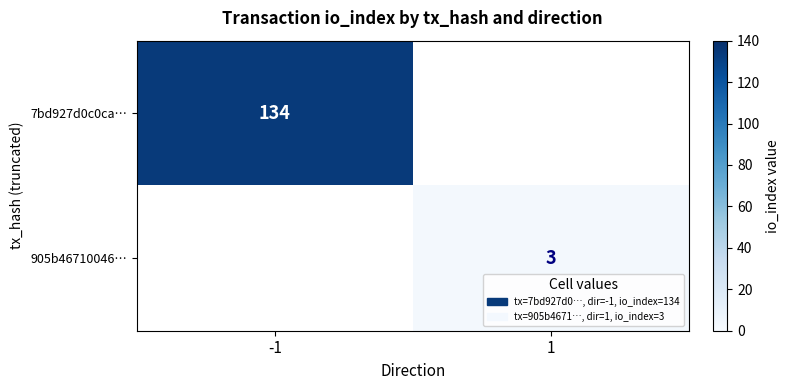

What is the total value across all series at 1?

3